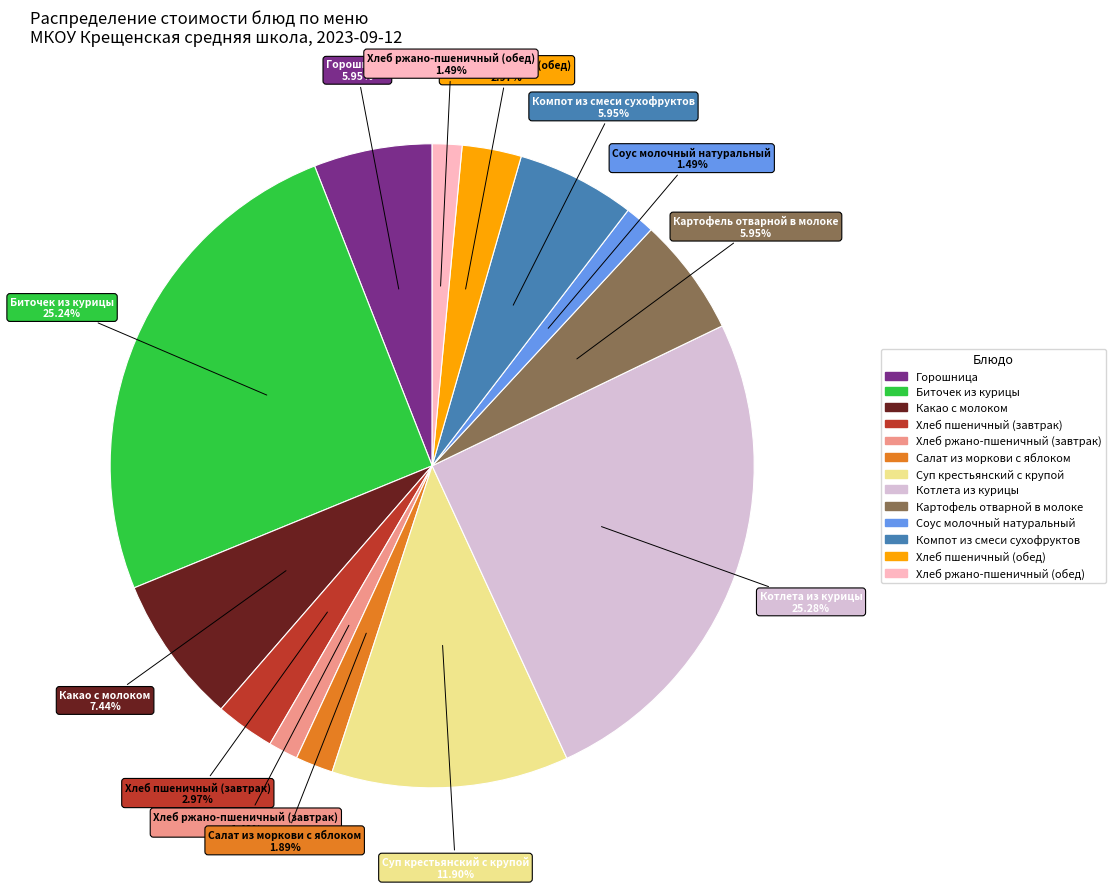

What percentage is the Салат из моркови с яблоком slice, to the nearest percent?

2%